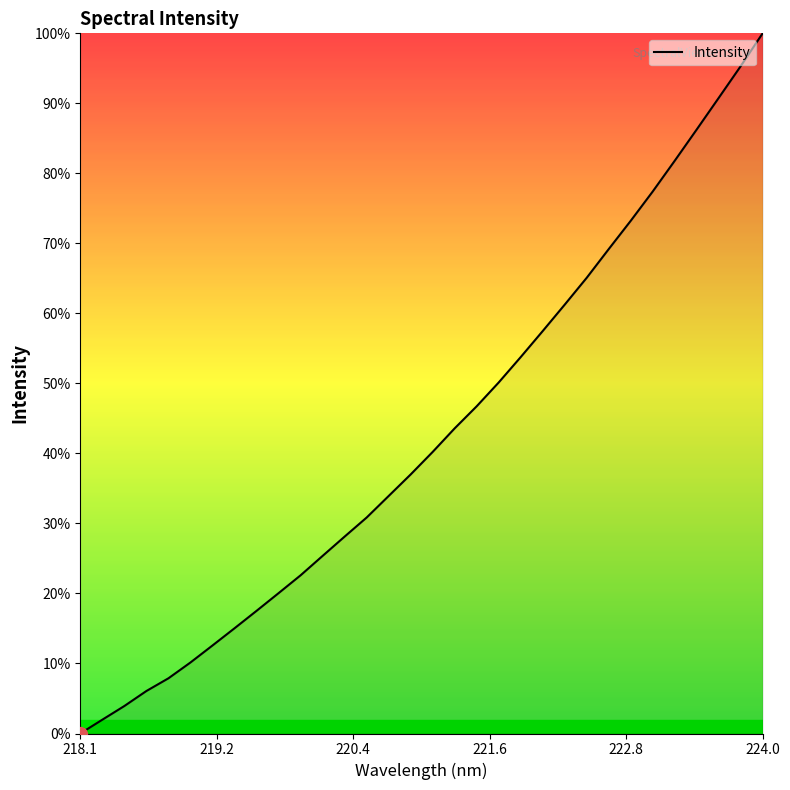

What is the maximum value shown in the chart?

100.0